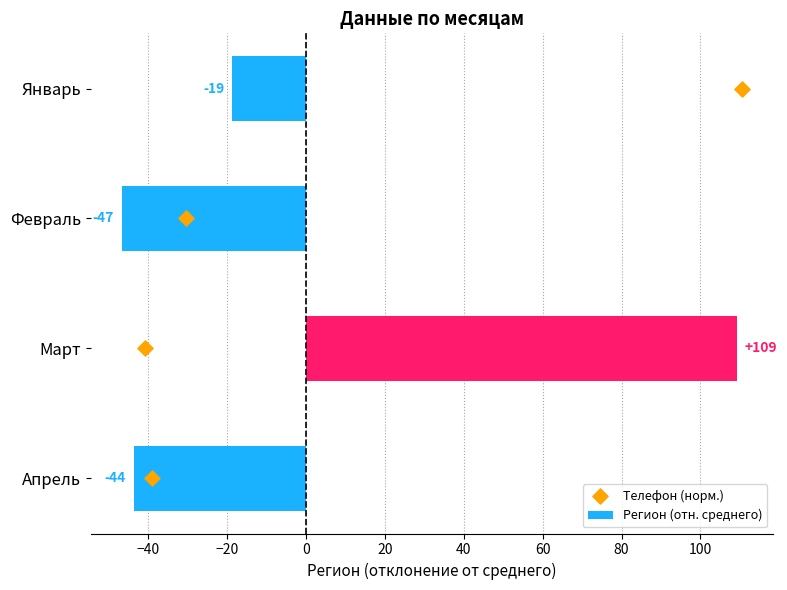

Which series reaches the maximum Y coordinate?

Регион (отн. среднего)